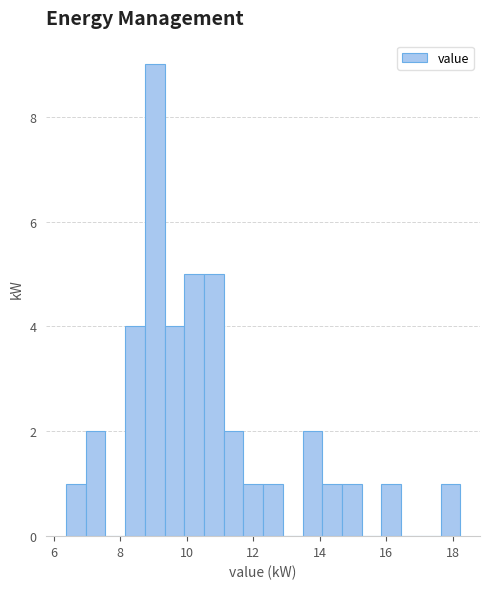

Read against the x-axis, roughly where is the centre of the tallest bar?

9.0